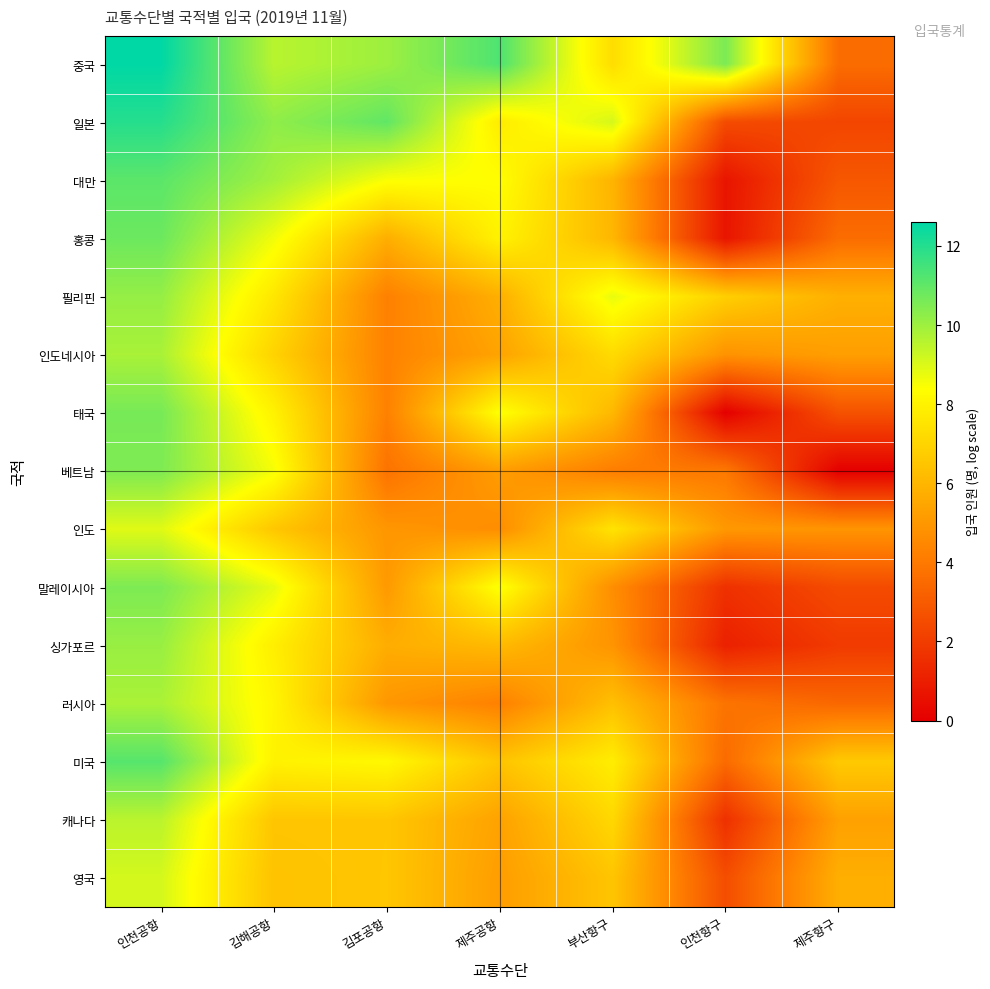

Count the number of data series in this chart.

15